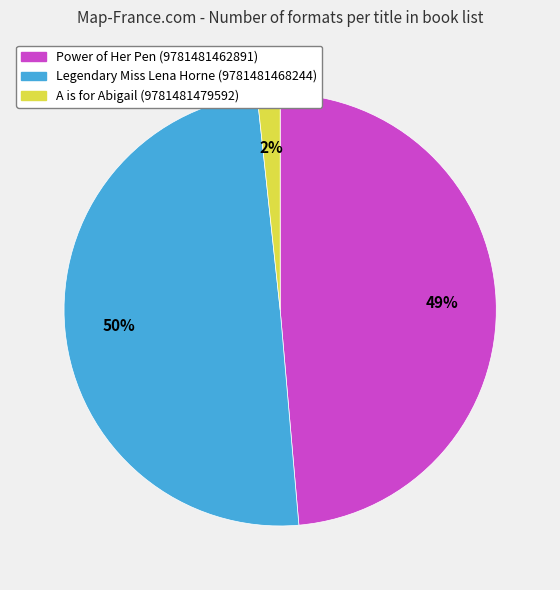

Combined, do A is for Abigail (9781481479592) and Legendary Miss Lena Horne (9781481468244) account for over 50%?

Yes